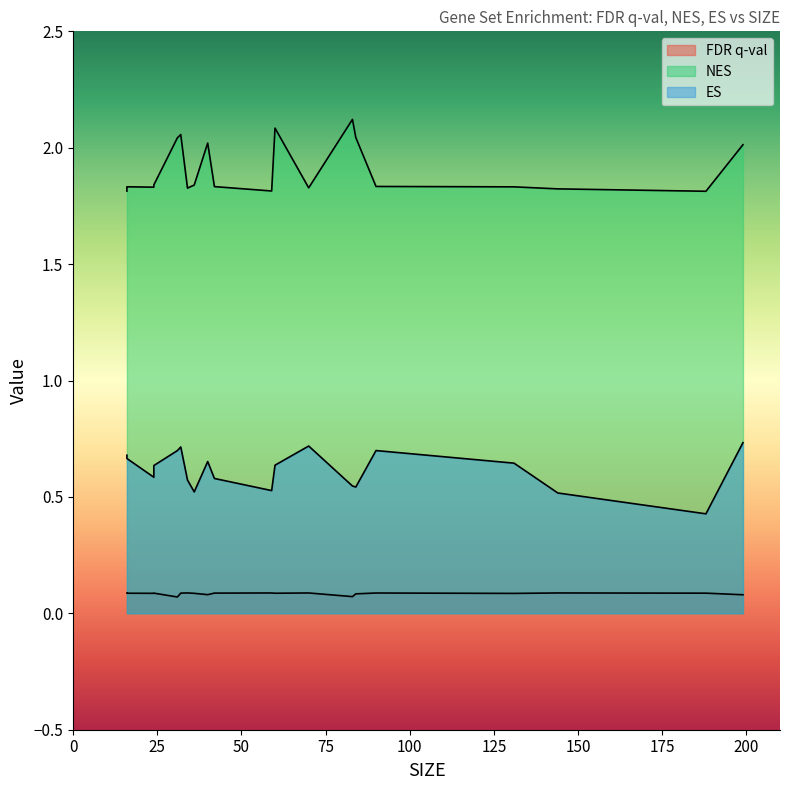

What is the difference between the highest and lowest values at 188?

1.7